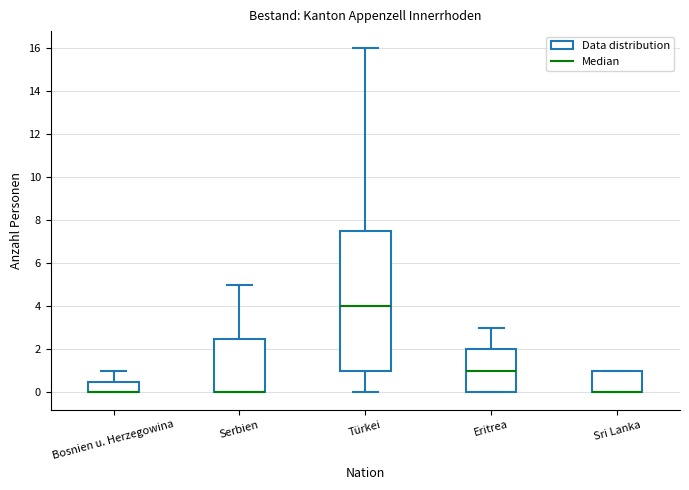

Where does the lower whisker of the box for Türkei end on the y-axis? The values are not printed on the chart, so give them approximately, as read against the axis.

0.0